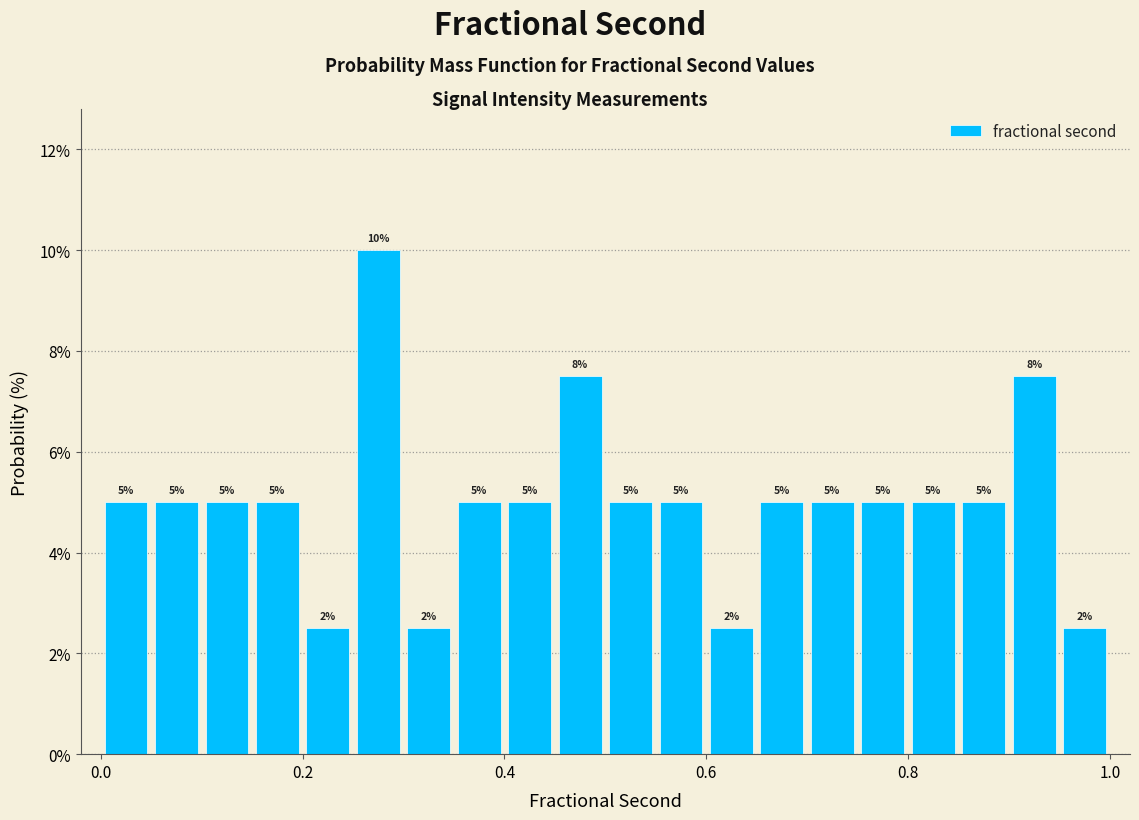

Around what value on the x-axis is the tallest bar? Give the approximate position of its centre, as read against the axis.

0.28